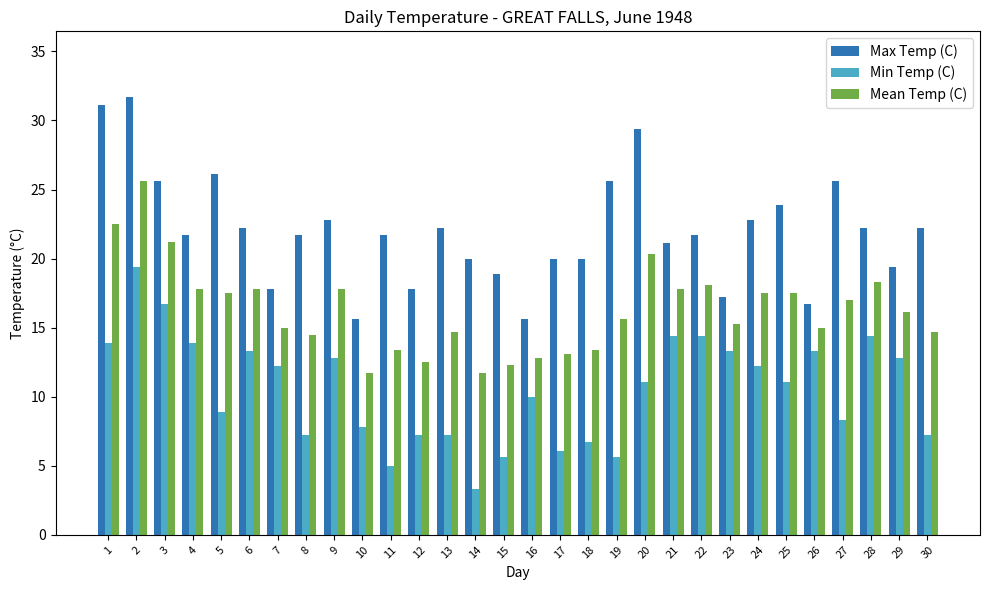

What is the approximate value of Mean Temp (C) at 27?

17.0